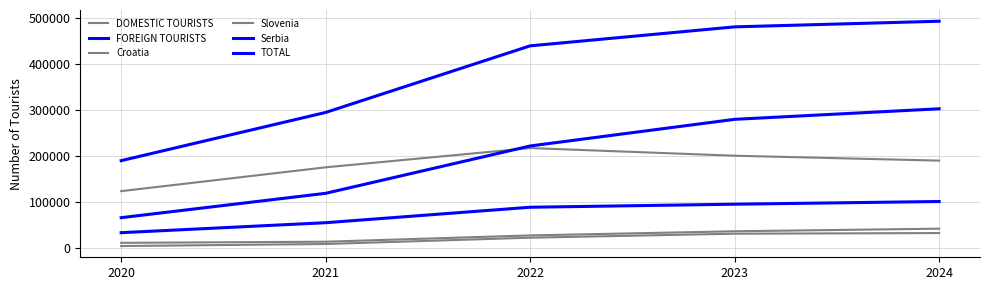

True or false: Croatia has a value of 64284 at 2023.

False